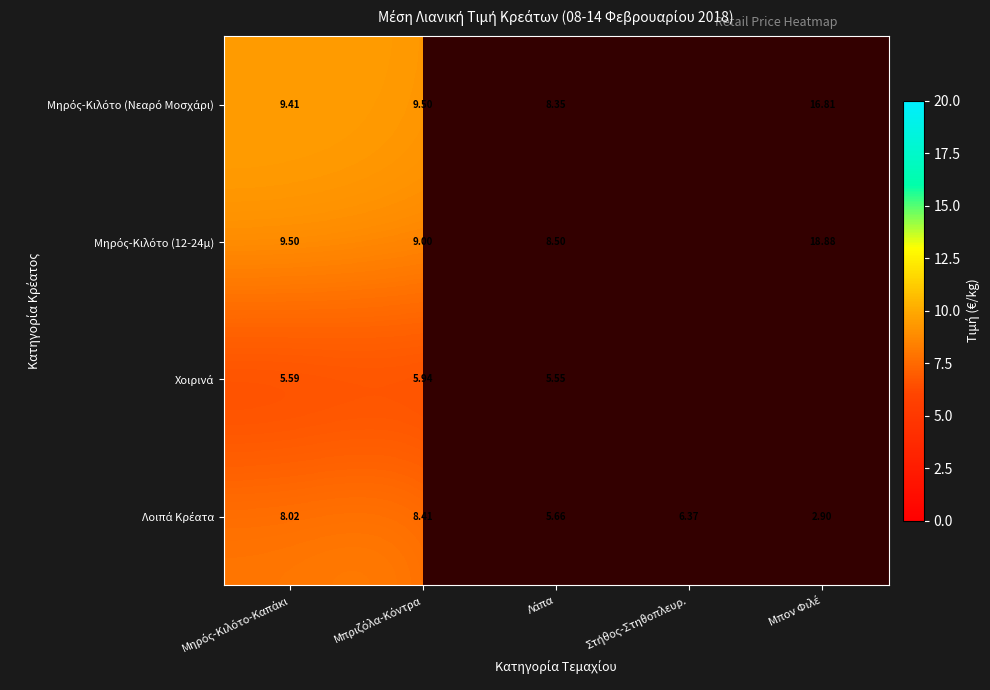

Is it true that Μηρός-Κιλότο (12-24μ) equals 27.4 at Μπον Φιλέ?

False